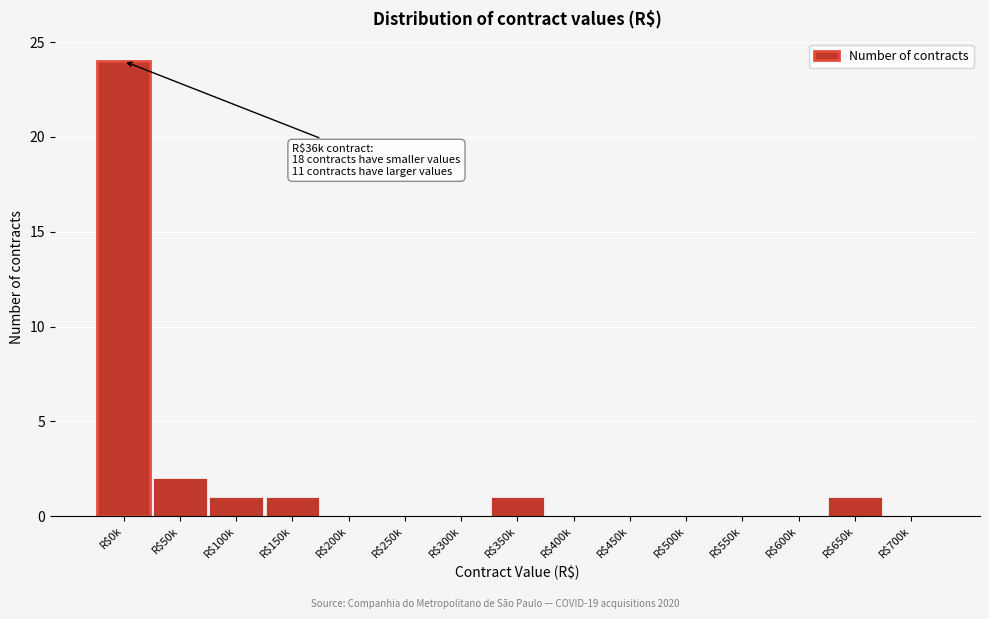

Is it true that the value at R$600k is 14?

False